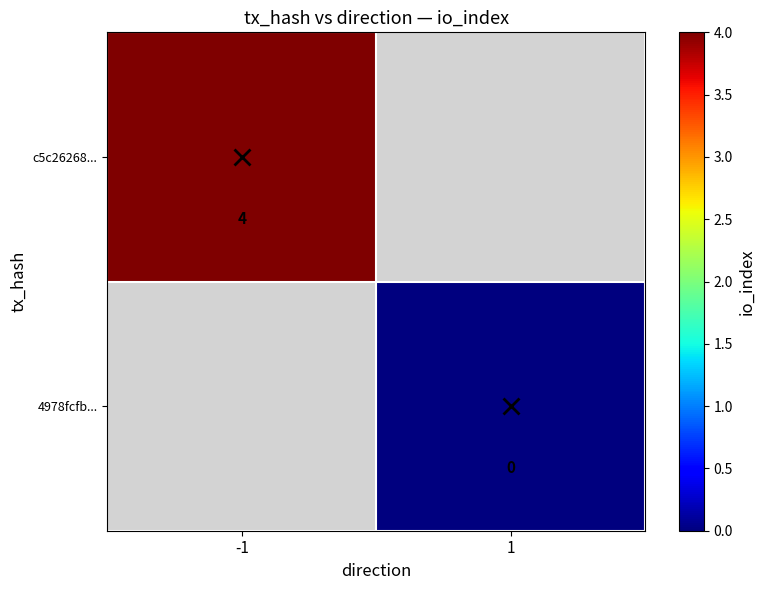

True or false: 4978fcfb... has a value of 0.0 at 1.

True